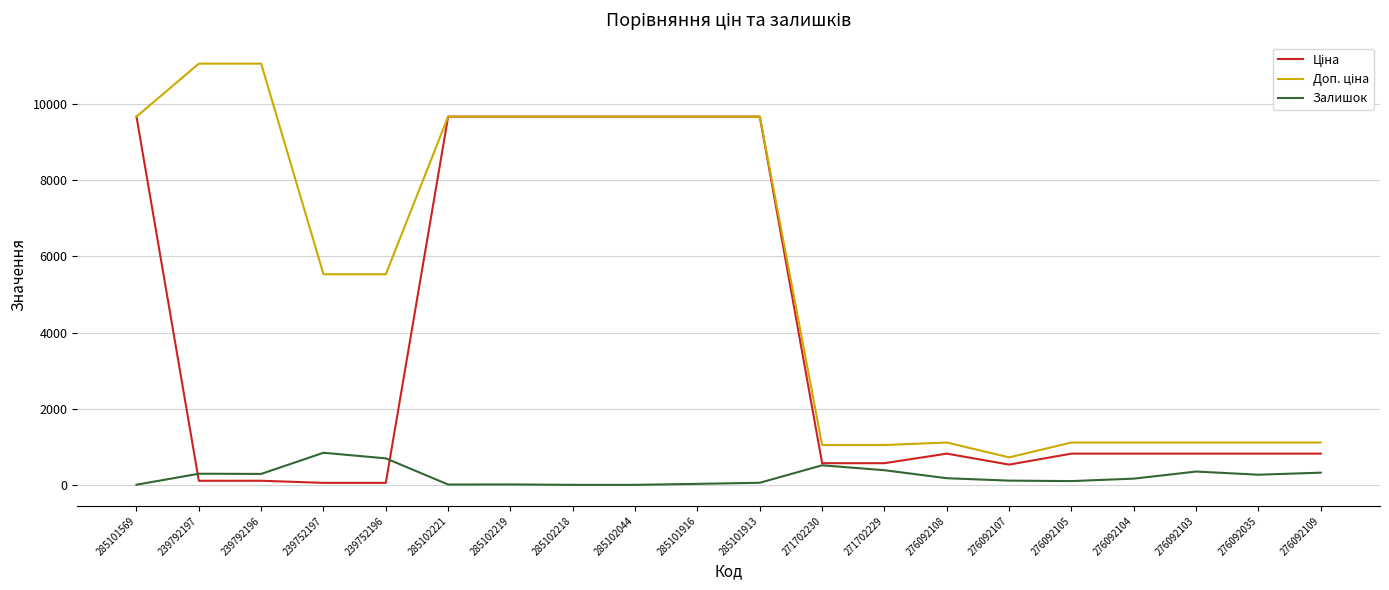

What is the greatest value displayed?

11055.0